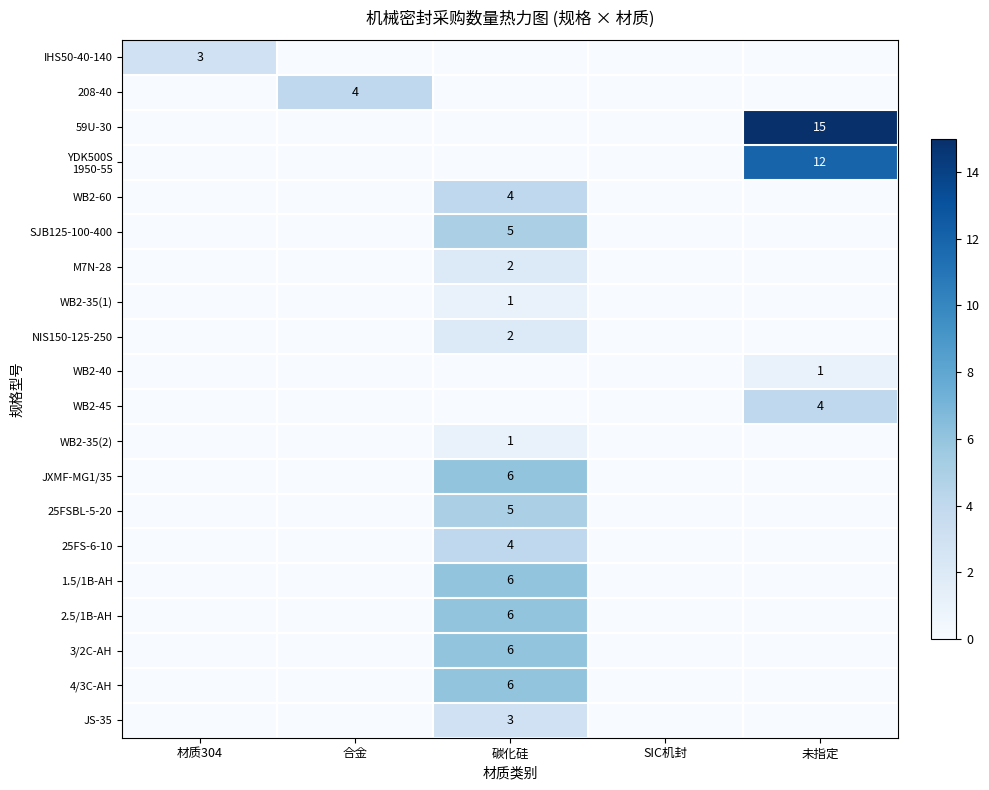

The 2.5/1B-AH series shows 3 at 碳化硅. True or false?

False